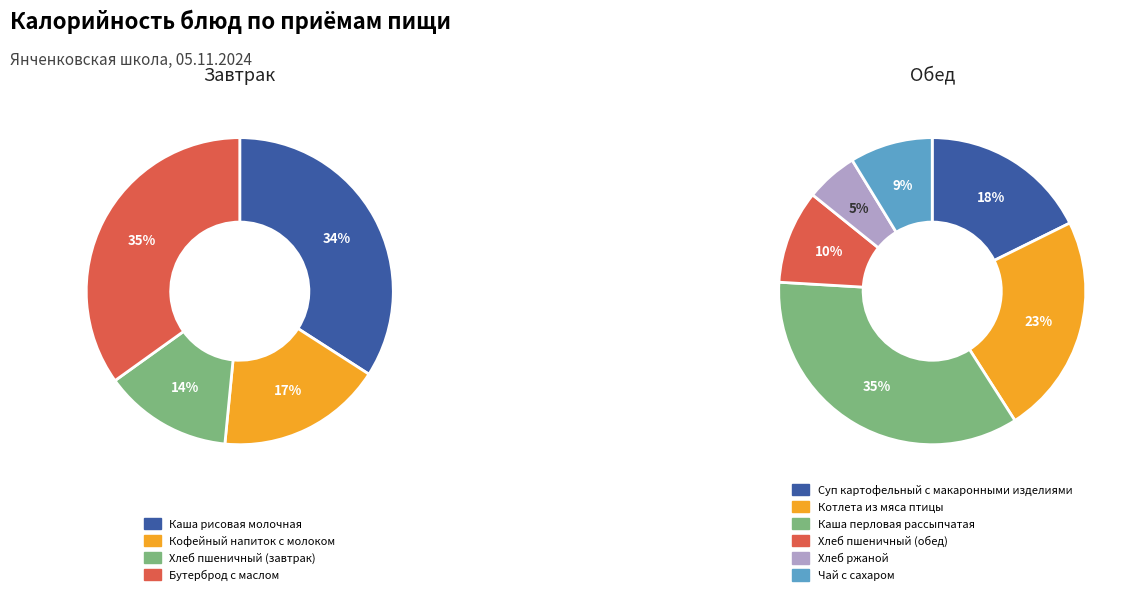

Rank the categories by value from highest to lowest.

Каша перловая рассыпчатая, Бутерброд с маслом, Каша рисовая молочная, Котлета из мяса птицы, Суп картофельный с макаронными изделиями, Кофейный напиток с молоком, Хлеб пшеничный (завтрак), Хлеб пшеничный (обед), Чай с сахаром, Хлеб ржаной